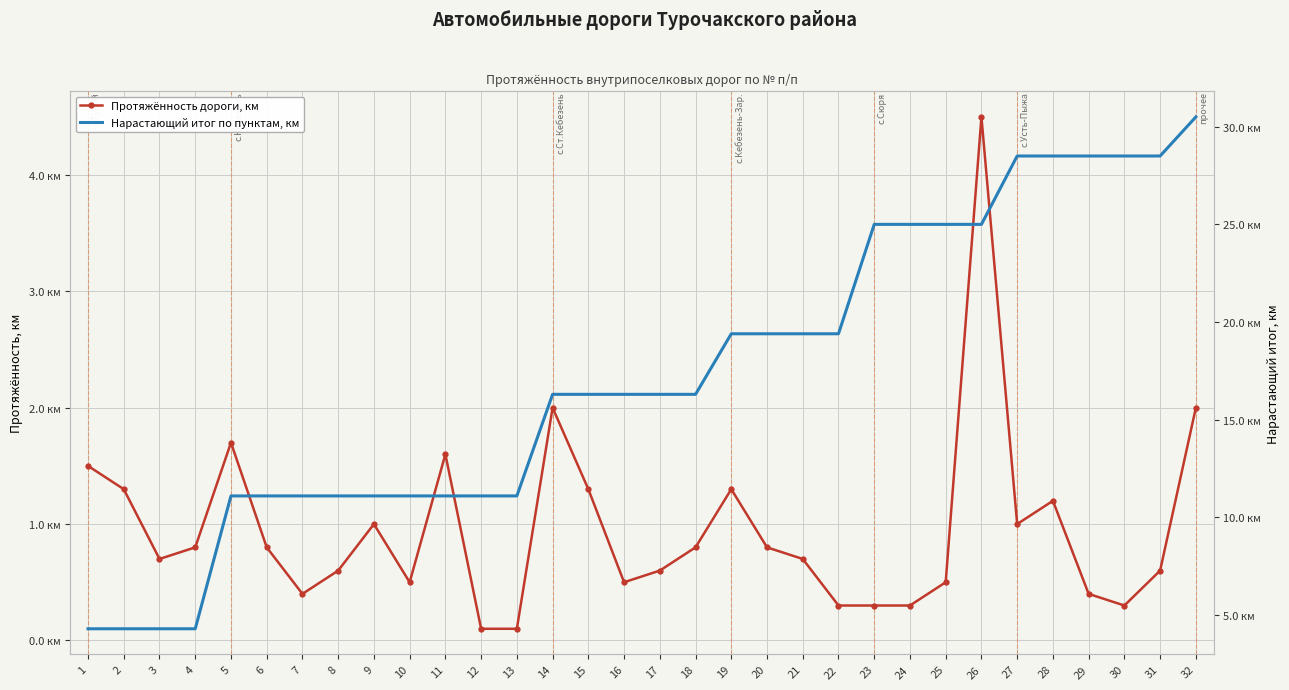

True or false: Нарастающий итог по пунктам, км and Протяжённость дороги, км intersect in this chart.

False